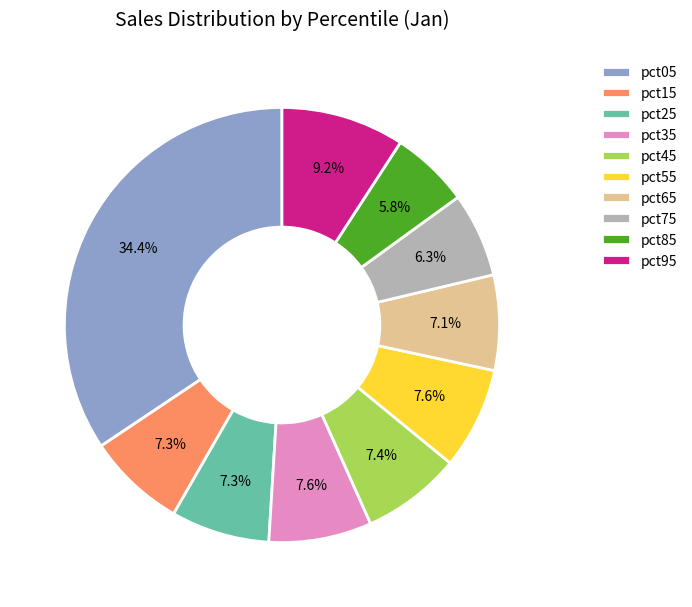

To the nearest percent, what portion does pct35 represent?

8%